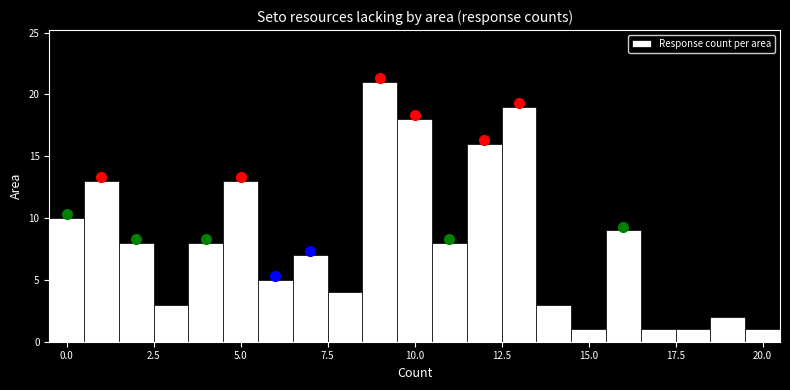

Around what value on the x-axis is the tallest bar? Give the approximate position of its centre, as read against the axis.

9.0